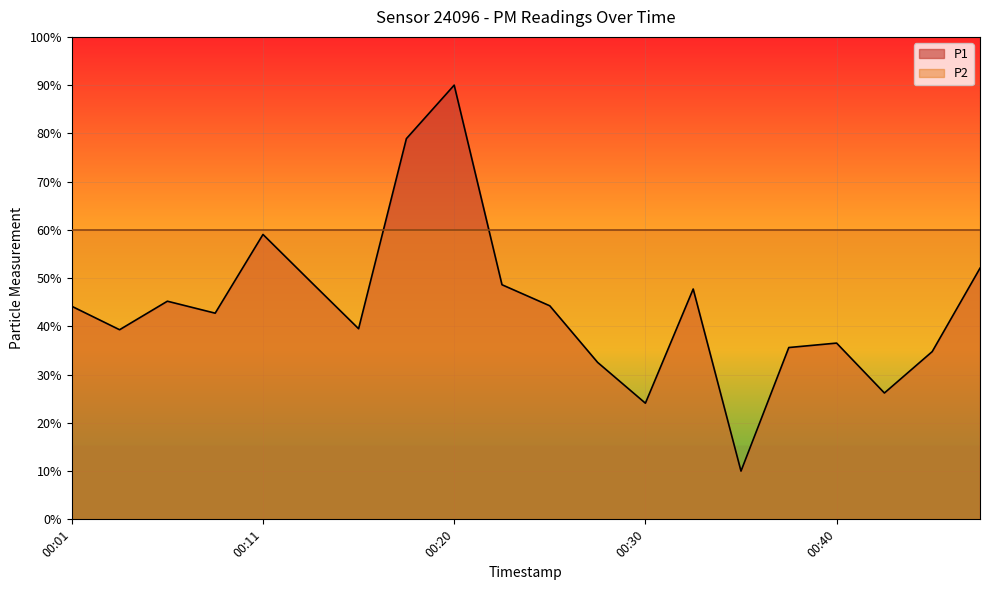

Is it true that the value at 00:20 is 90.0?

True